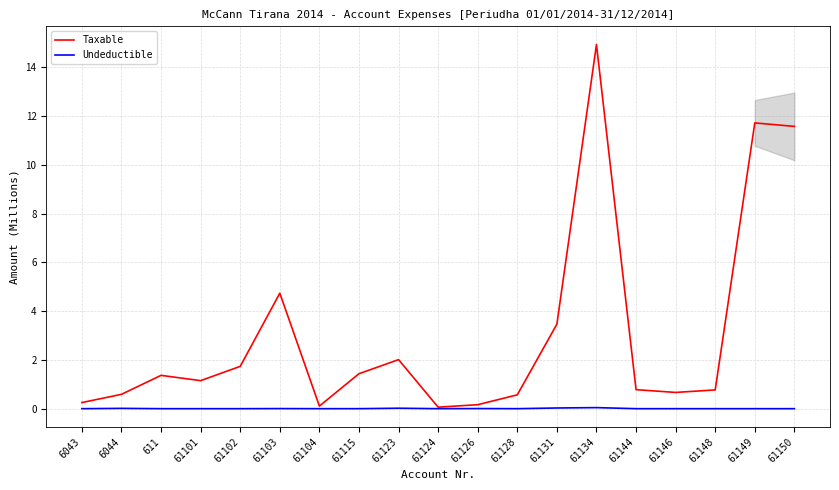

Reading left to right, transcribe all the data shown in this chart.

Taxable: 6043=0.3	6044=0.6	611=1.4	61101=1.1	61102=1.7	61103=4.7	61104=0.1	61115=1.4	61123=2.0	61124=0.1	61126=0.2	61128=0.6	61131=3.5	61134=14.9	61144=0.8	61146=0.7	61148=0.8	61149=11.7	61150=11.6
Undeductible: 6043=0.0	6044=0.0	611=0.0	61101=0.0	61102=0.0	61103=0.0	61104=0.0	61115=0.0	61123=0.0	61124=0.0	61126=0.0	61128=0.0	61131=0.0	61134=0.0	61144=0.0	61146=0.0	61148=0.0	61149=0.0	61150=0.0